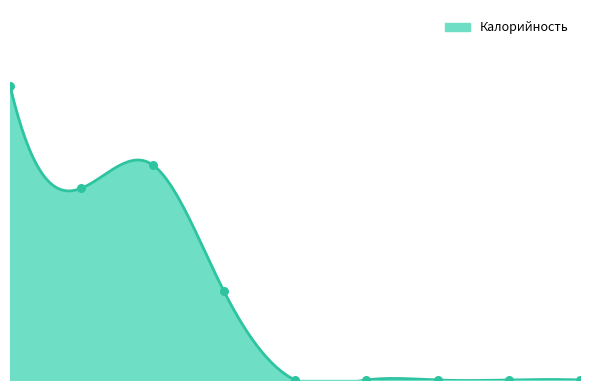

Which has a higher value, ЧАЙ С САХАРОМ or II Завтрак?

ЧАЙ С САХАРОМ